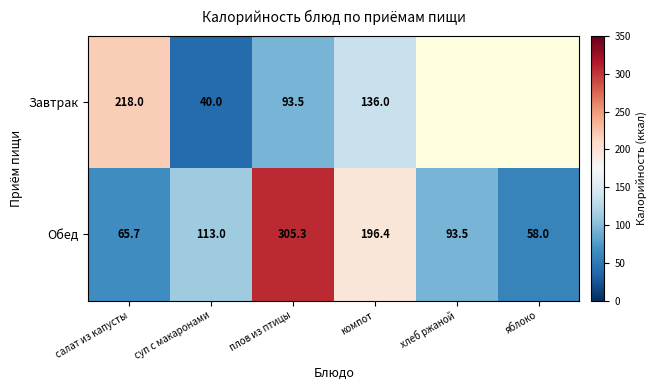

Rank the categories by Обед value from lowest to highest.

яблоко, салат из капусты, хлеб ржаной, суп с макаронами, компот, плов из птицы